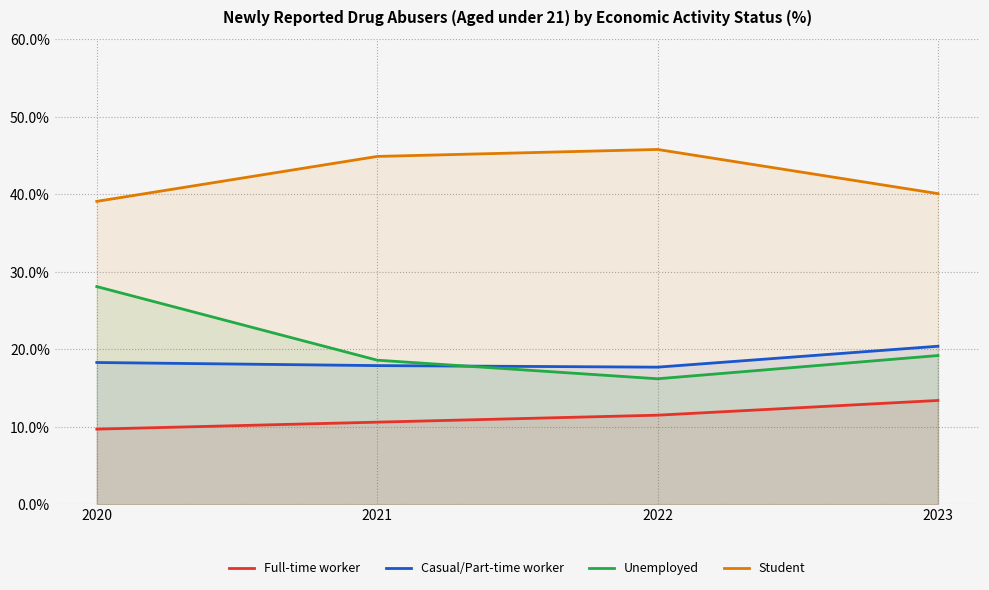

Does the chart have visible grid lines?

Yes